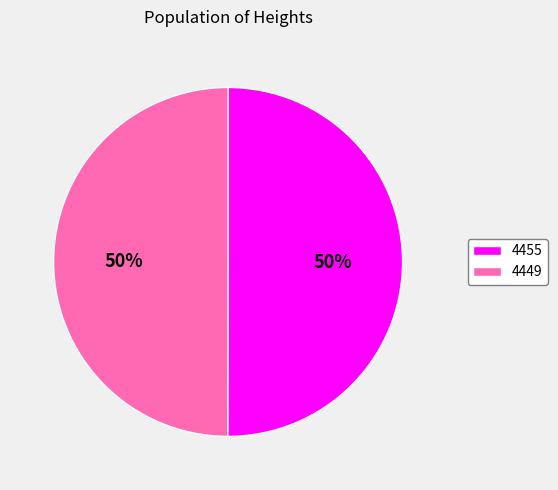

How many segments does this pie chart have?

2